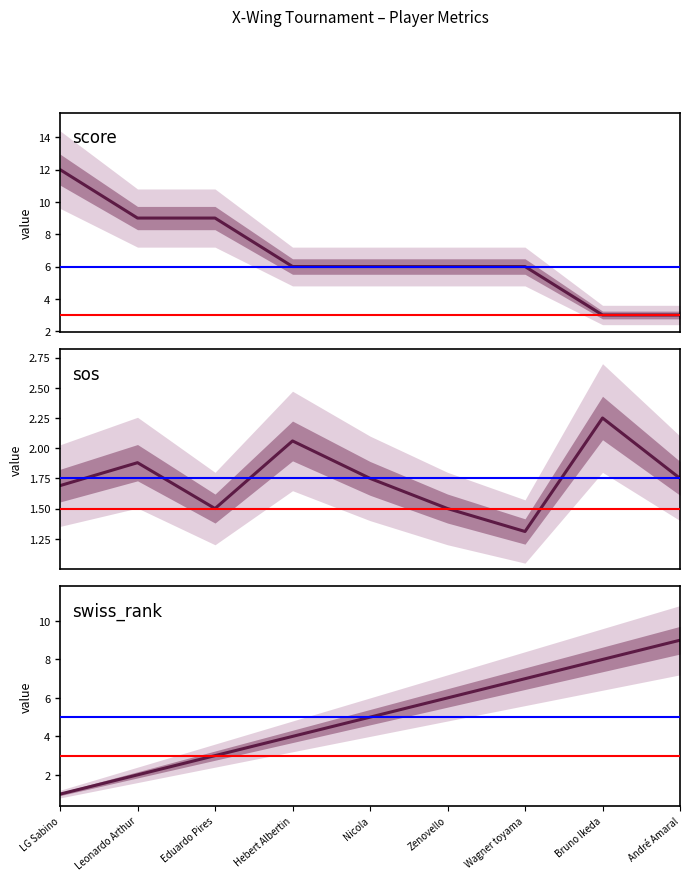

List the labels in order of swiss_rank value, smallest first.

LG Sabino, Leonardo Arthur, Eduardo Pires, Hebert Albertin, Nicola, Zenovello, Wagner toyama, Bruno Ikeda, André Amaral